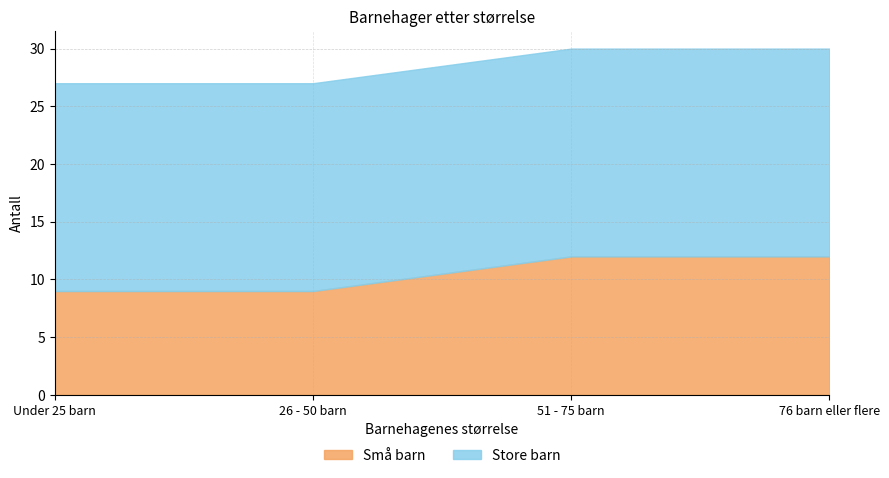

The value at 76 barn eller flere is 12. True or false?

True